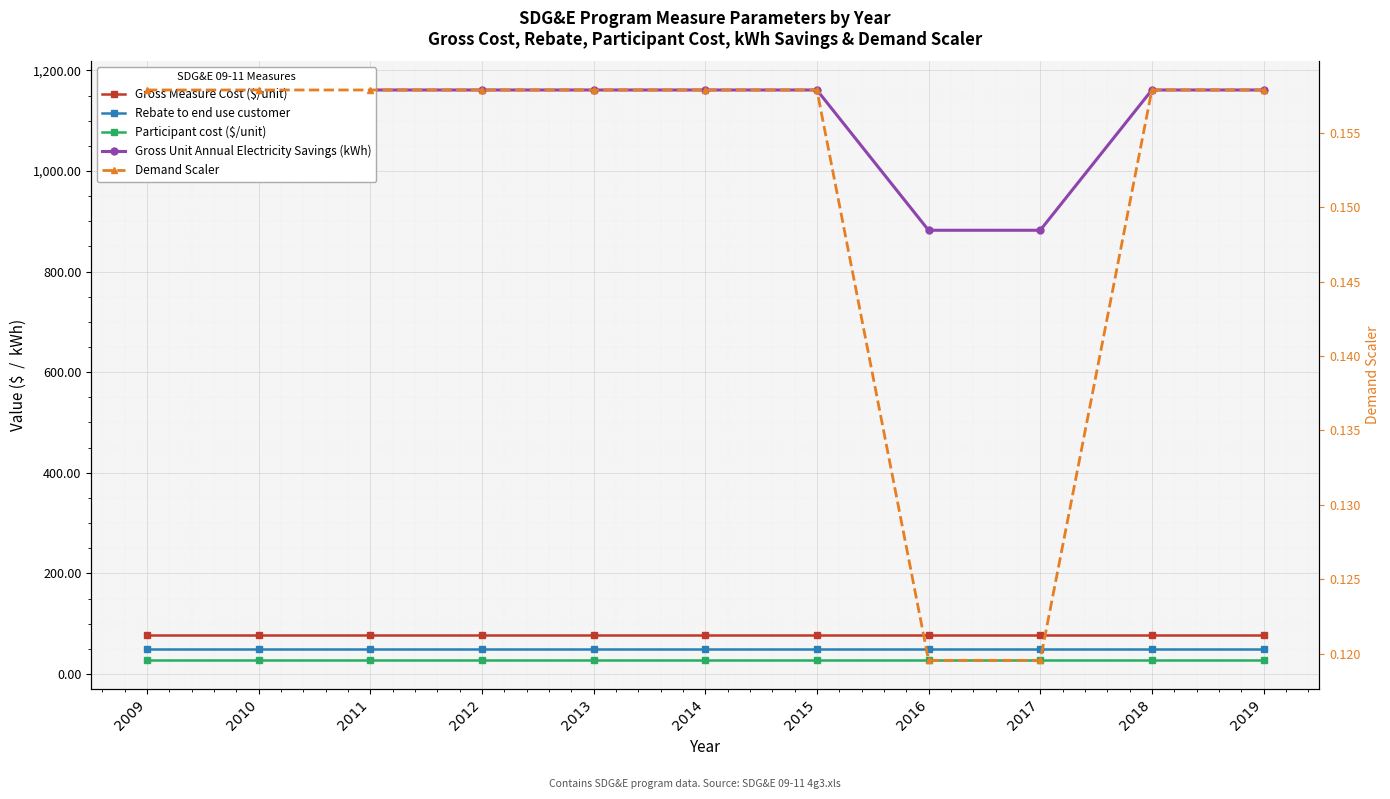

The value of Gross Measure Cost ($/unit) at 2014 is 102.5. True or false?

False